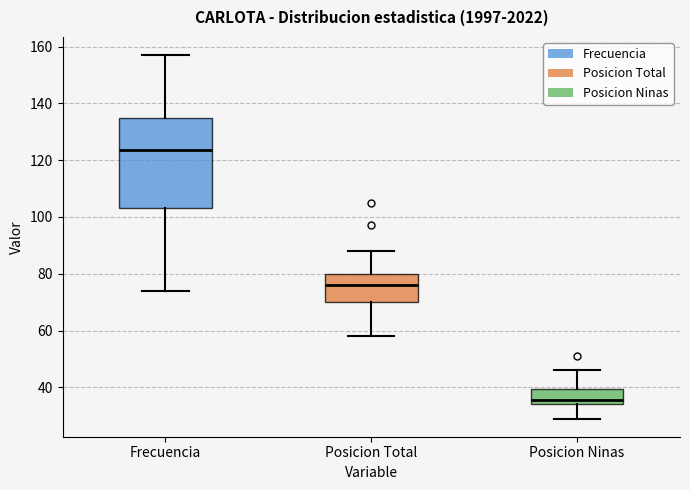

Where does the lower whisker of the box for Frecuencia end on the y-axis? The values are not printed on the chart, so give them approximately, as read against the axis.

74